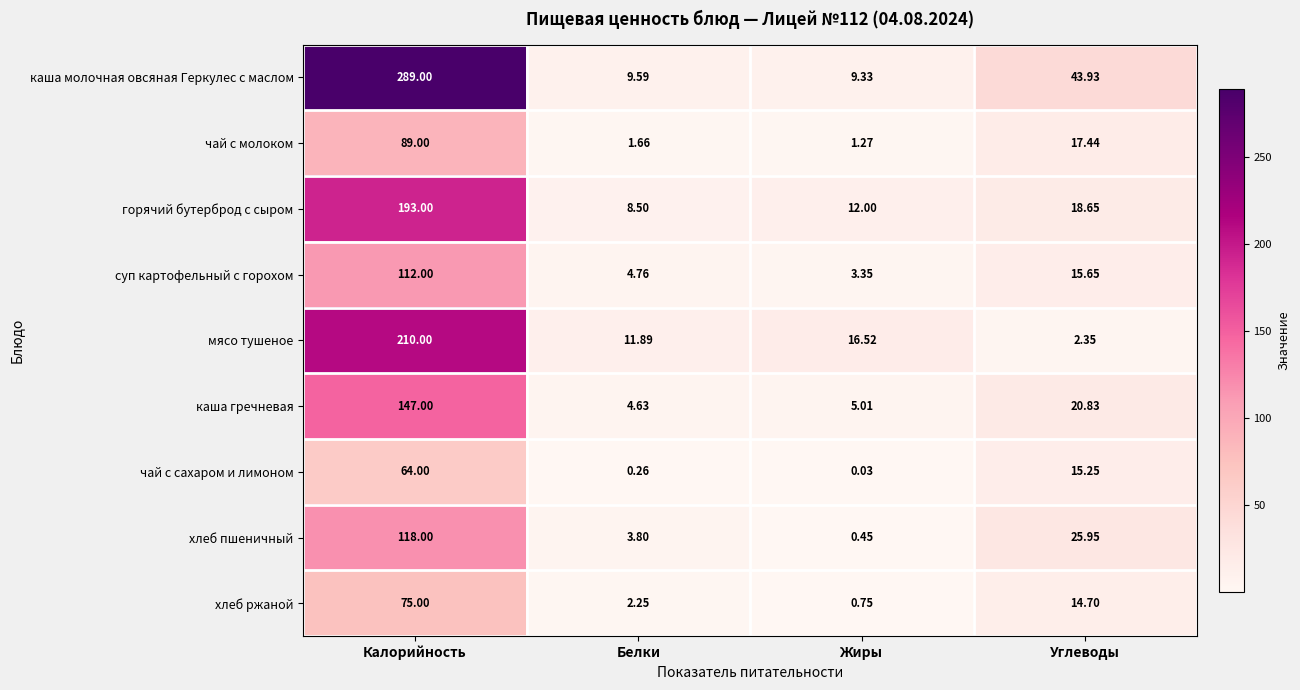

At Белки, list the series in order from smallest to largest.

чай с сахаром и лимоном, чай с молоком, хлеб ржаной, хлеб пшеничный, каша гречневая, суп картофельный с горохом, горячий бутерброд с сыром, каша молочная овсяная Геркулес с маслом, мясо тушеное